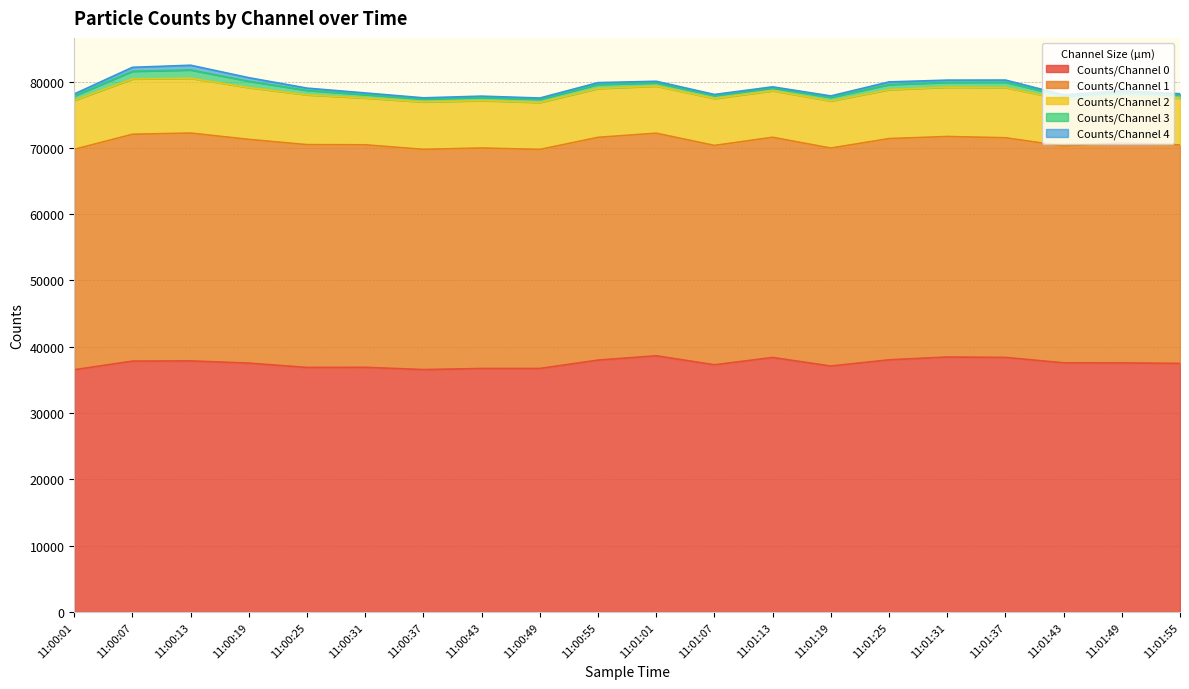

What position from the left is 11:01:07?

12